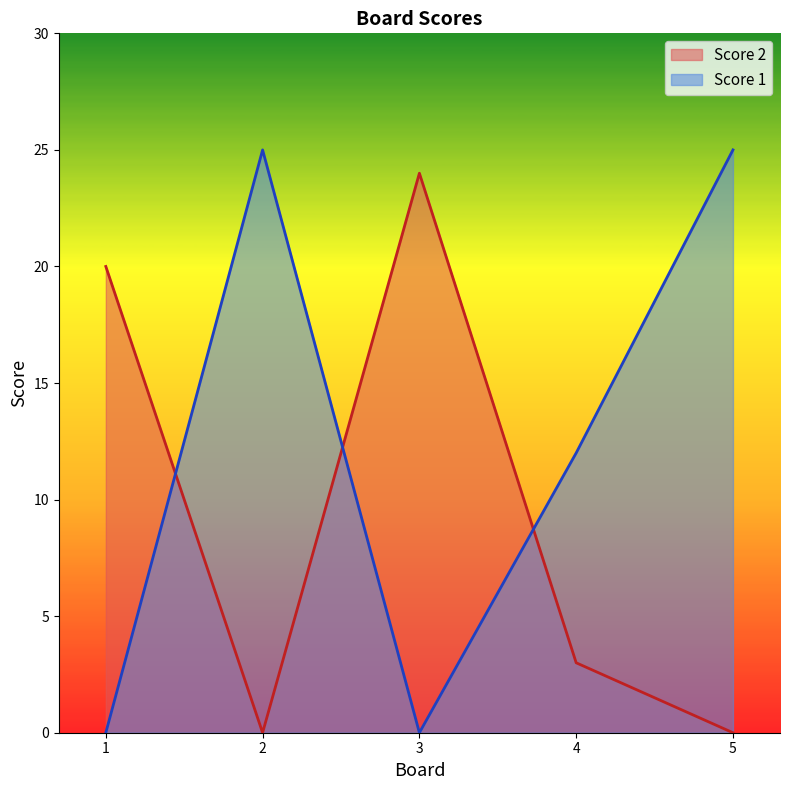

What is the difference between the maximum and minimum values in the Score 2 series?

24